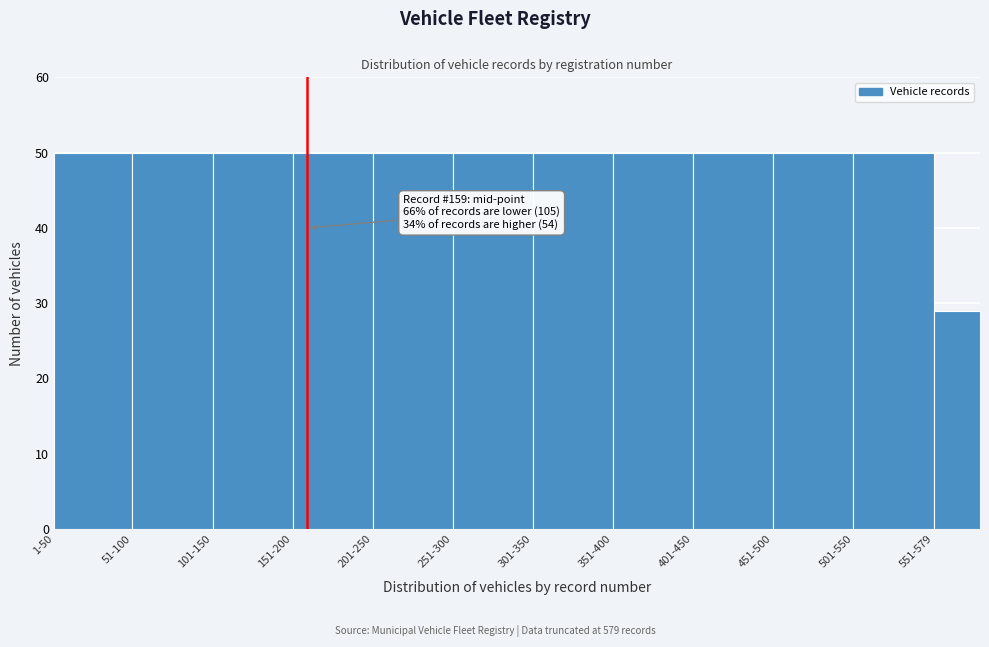

Reading left to right, list all the values displayed in this chart.

50	50	50	50	50	50	50	50	50	50	50	29